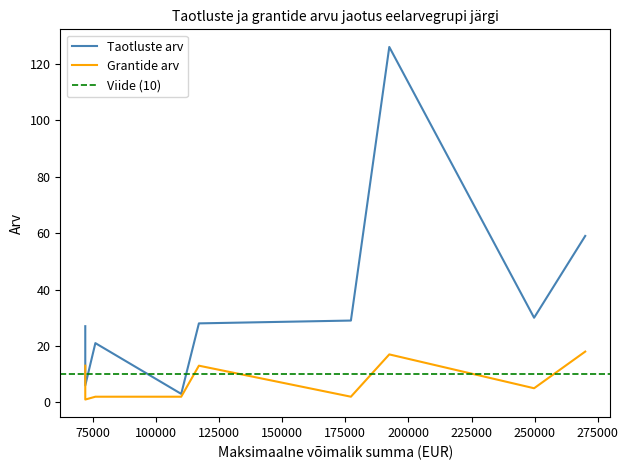

True or false: Taotluste arv has more than 2 points higher than both neighbors.

False